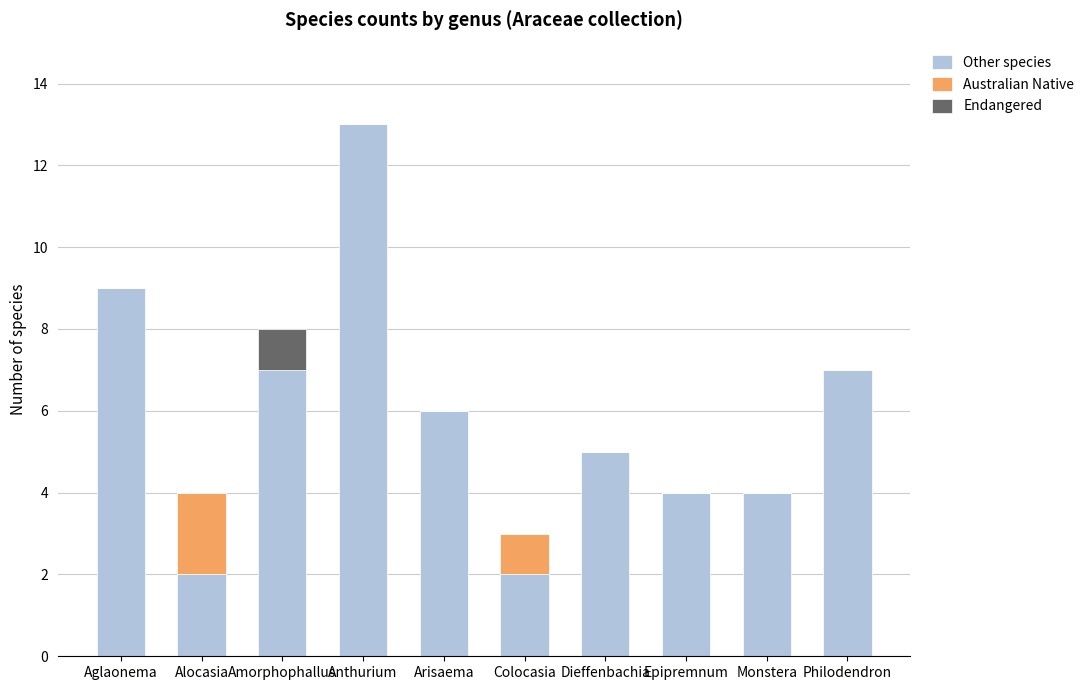

What is the sum of all Other species values?

59